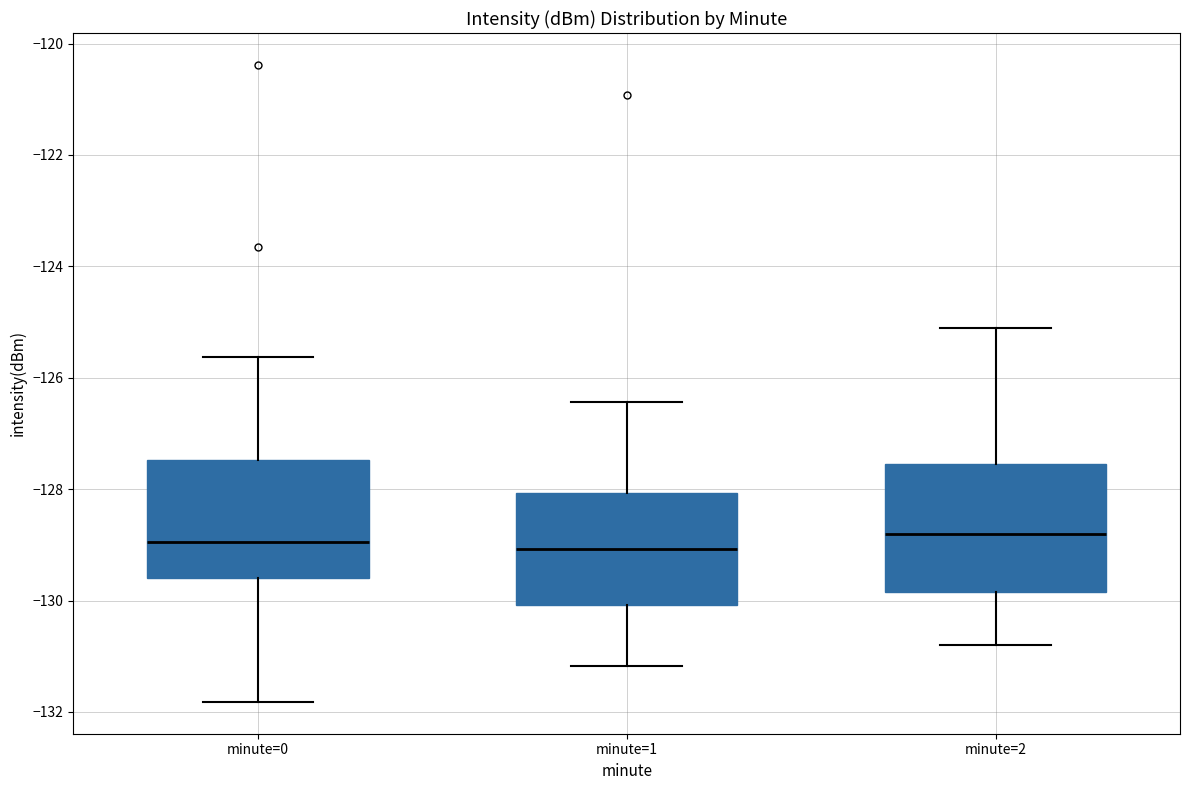

Reading left to right, read every box against the y-axis: the position of its median line, the range the box covers, and the ends of its whiskers. The values are not printed on the chart, so give them approximately, as read against the axis.

minute=0: median -129.0, box -129.6 to -127.4, whiskers -131.8 to -125.6
minute=1: median -129.0, box -130.0 to -128.0, whiskers -131.2 to -126.4
minute=2: median -128.8, box -129.8 to -127.6, whiskers -130.8 to -125.0